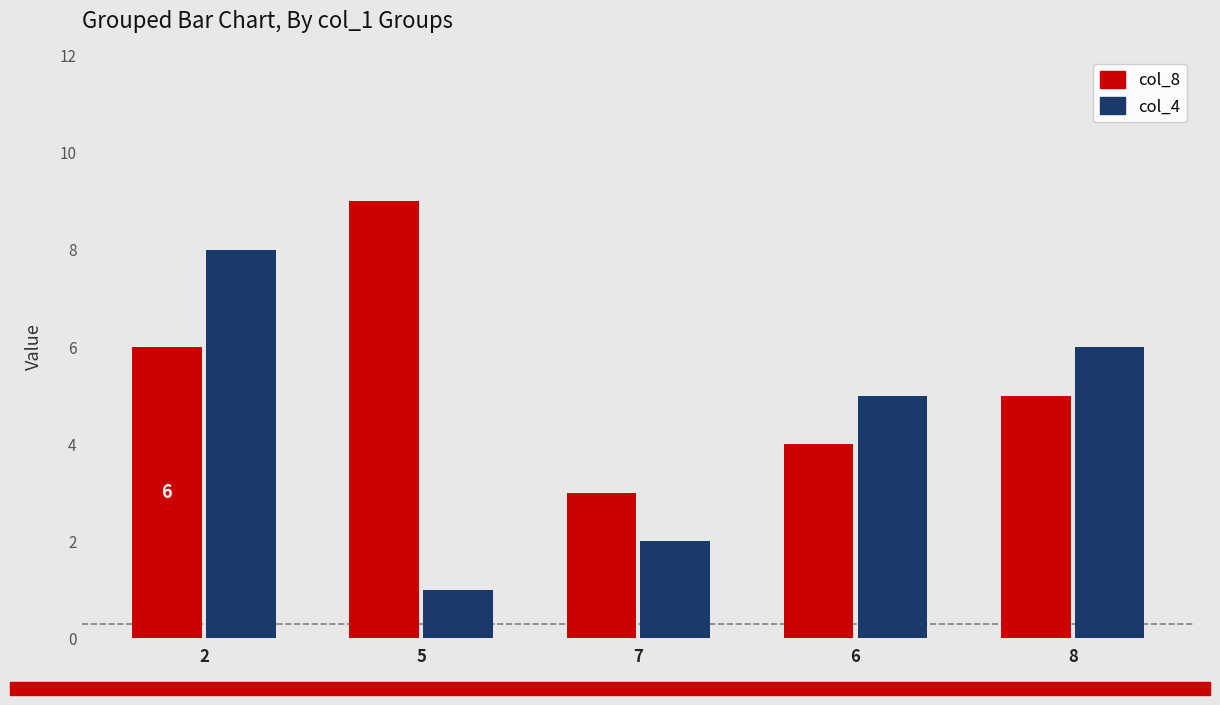

At which label is col_4 closest to 4?

6